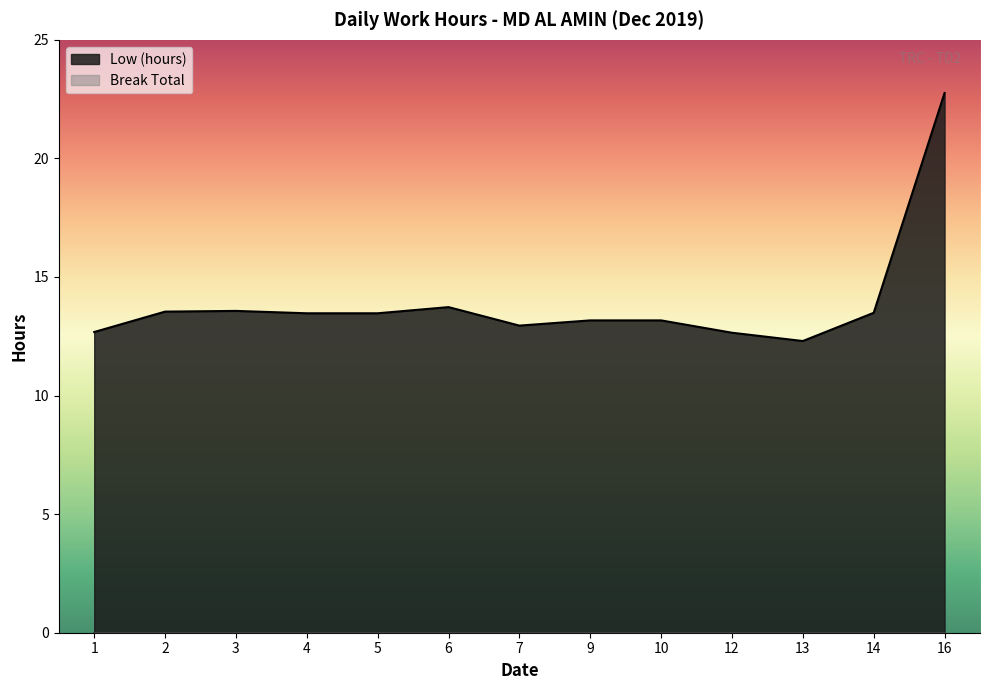

What is the change in value from 1 to 9?

+0.5